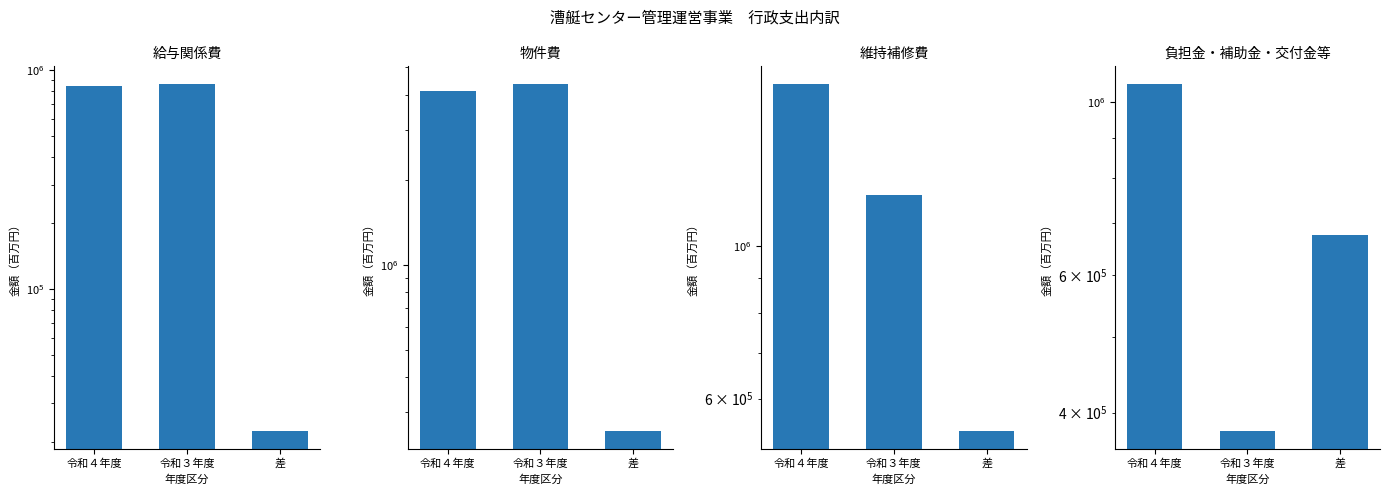

What is the average value of the 負担金・補助金・交付金等 series?

703333